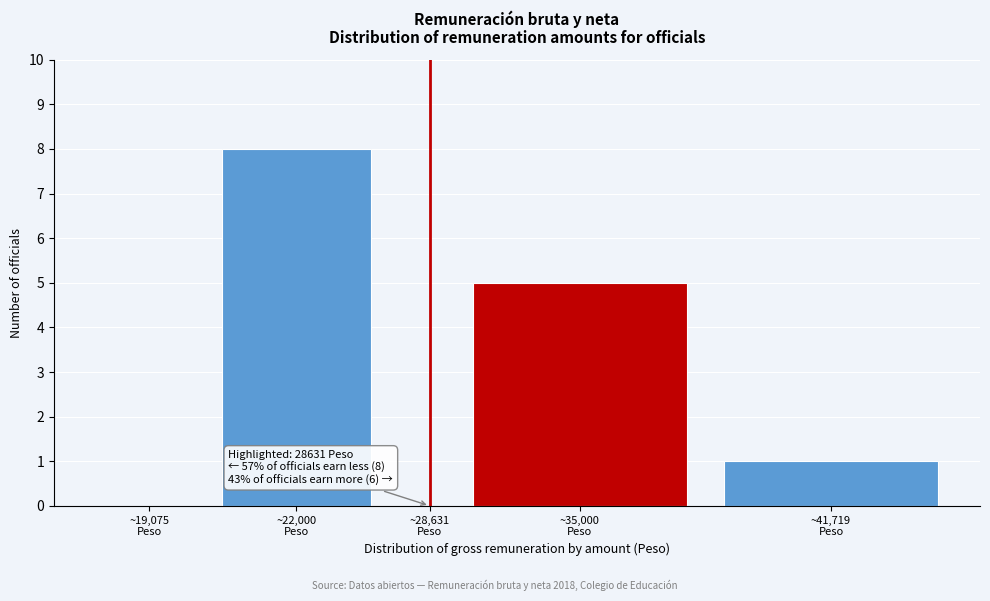

What is the sum of all values?

14